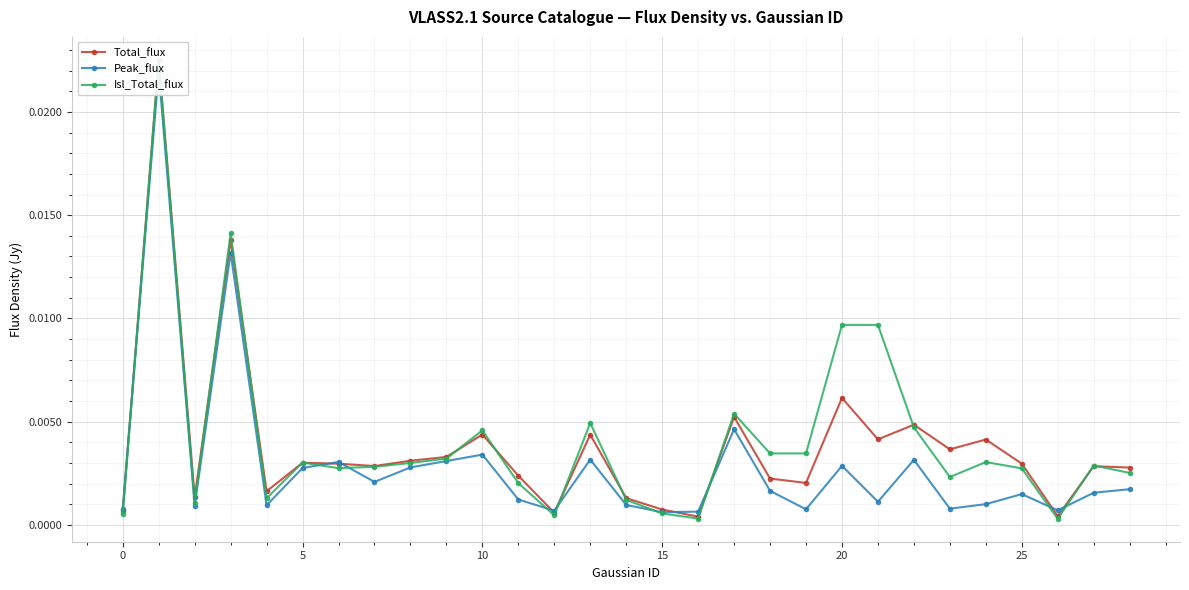

How many intersections are there between Peak_flux and Isl_Total_flux?

9